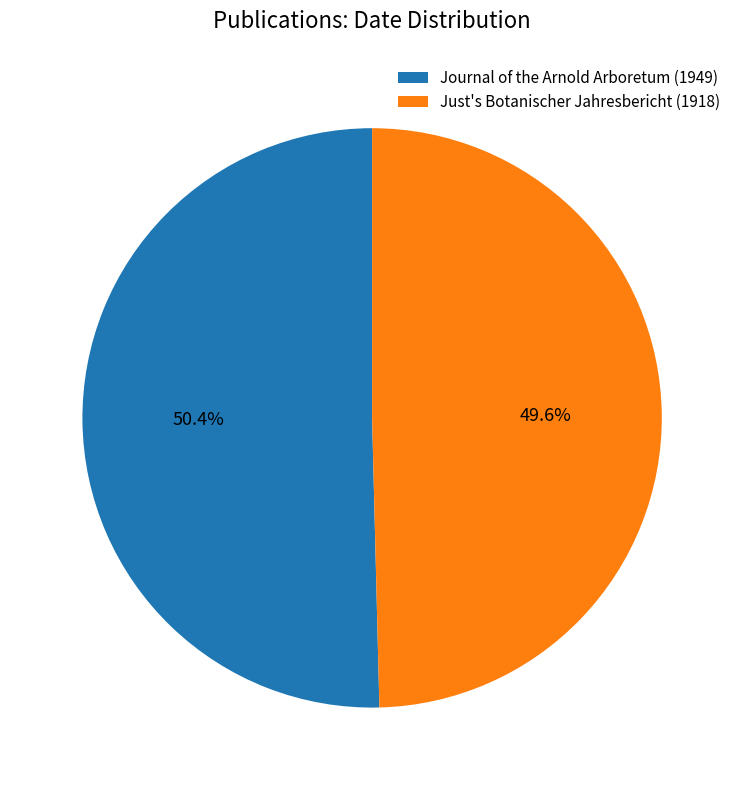

What percentage is the Just's Botanischer Jahresbericht (1918) slice, to the nearest percent?

50%